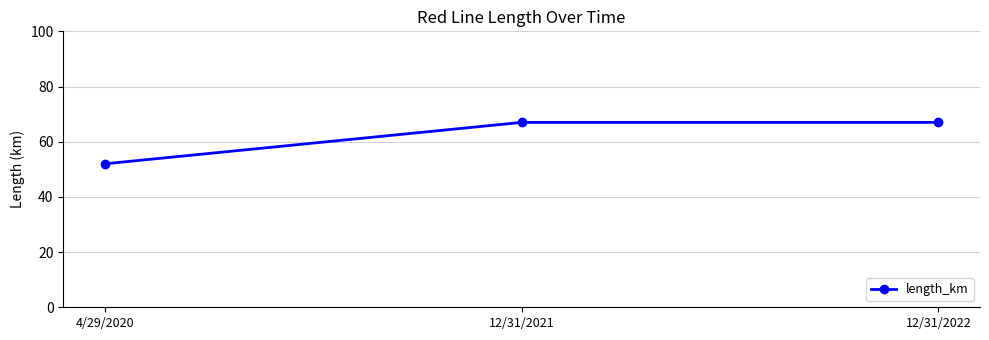

Which has a higher value, 4/29/2020 or 12/31/2021?

12/31/2021